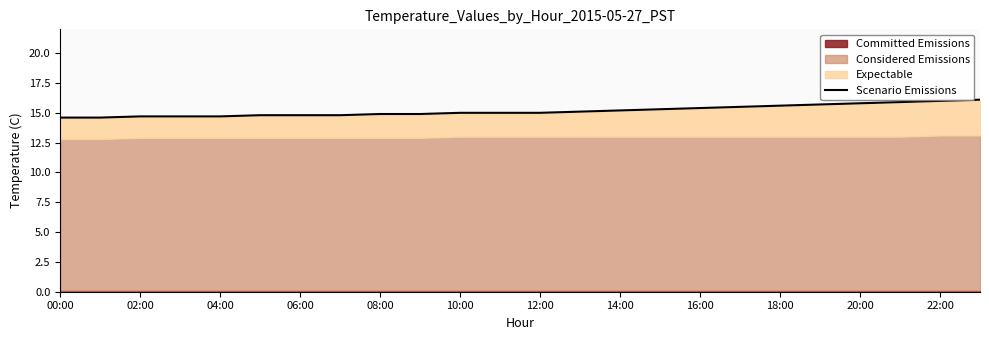

How many data points are less than 15?

10